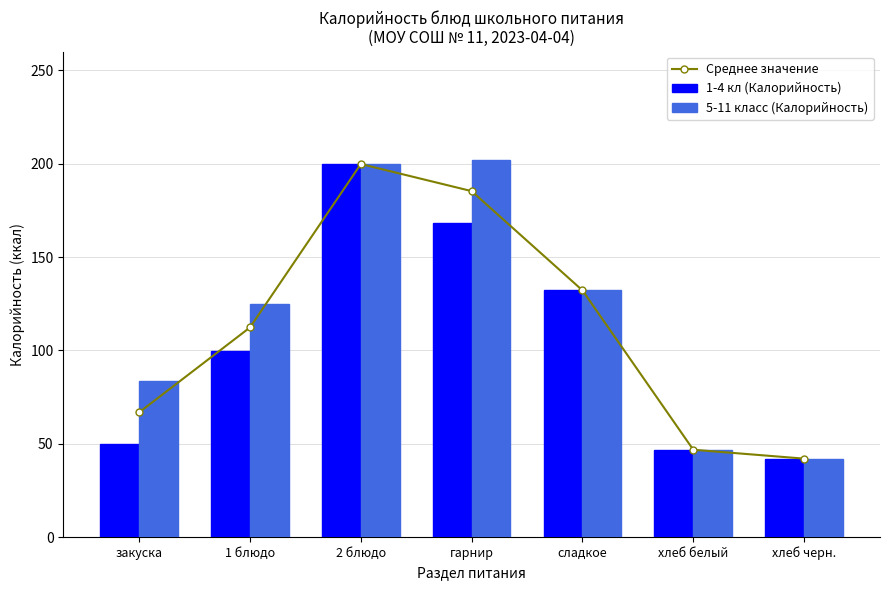

Count the number of categories in the chart.

7